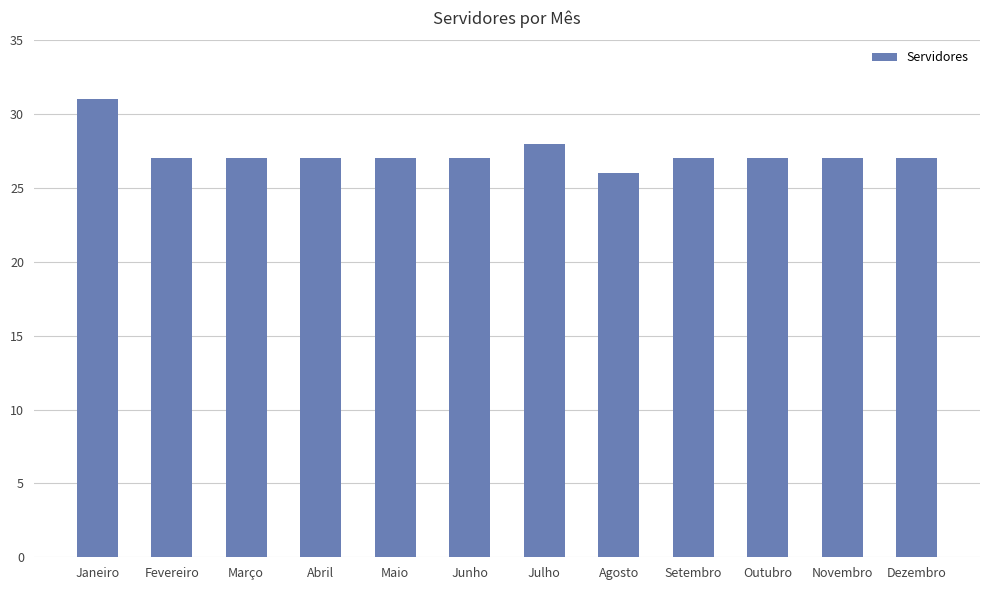

What is the value of the 8th bar from the left?

26